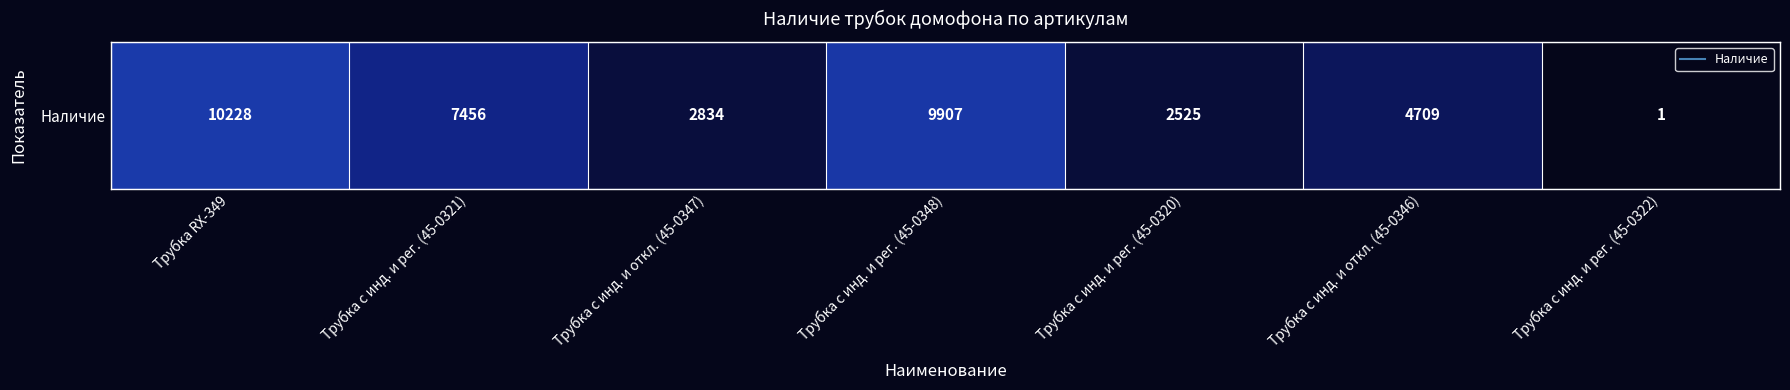

What is the sum of all values?

37660